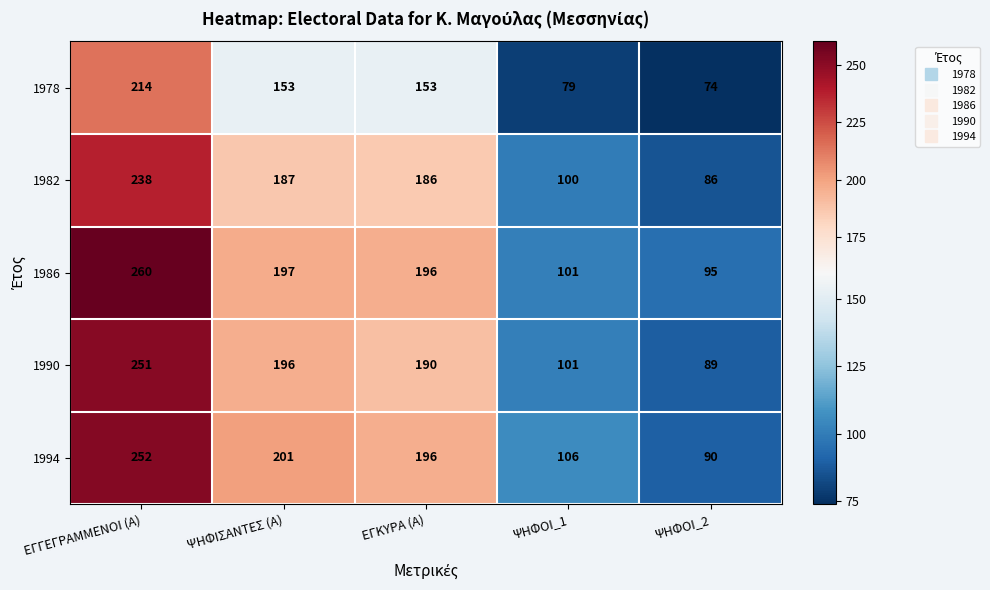

List the labels in order of 1994 value, largest first.

ΕΓΓΕΓΡΑΜΜΕΝΟΙ (Α), ΨΗΦΙΣΑΝΤΕΣ (Α), ΕΓΚΥΡΑ (Α), ΨΗΦΟΙ_1, ΨΗΦΟΙ_2